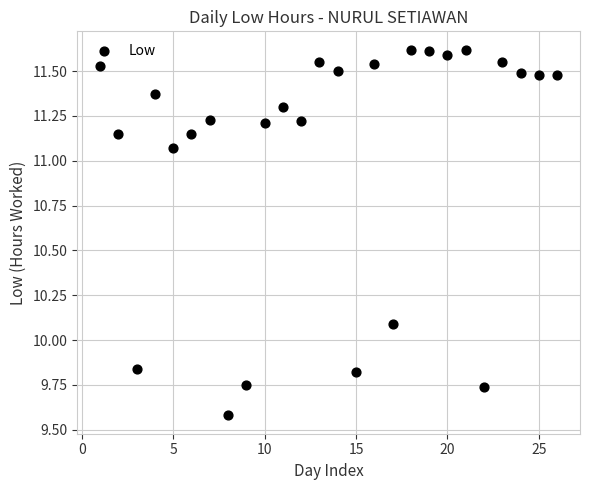

What Y value in the scatter plot is closest to 10?

10.1